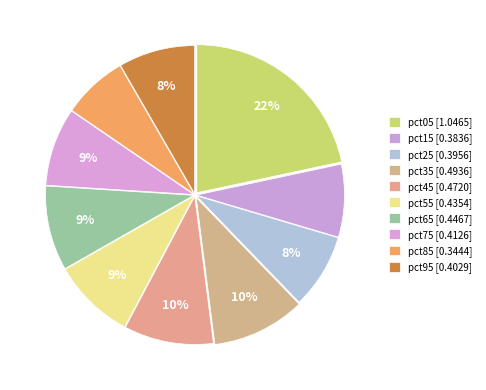

To the nearest percent, what is the average slice percentage?

10%